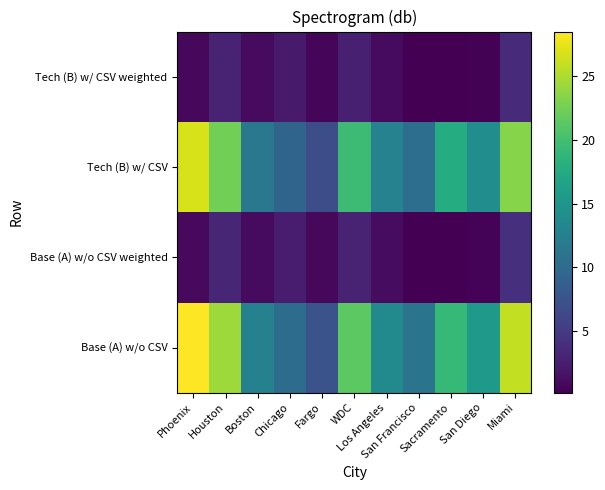

At how many categories does at least one series exceed 15?

6